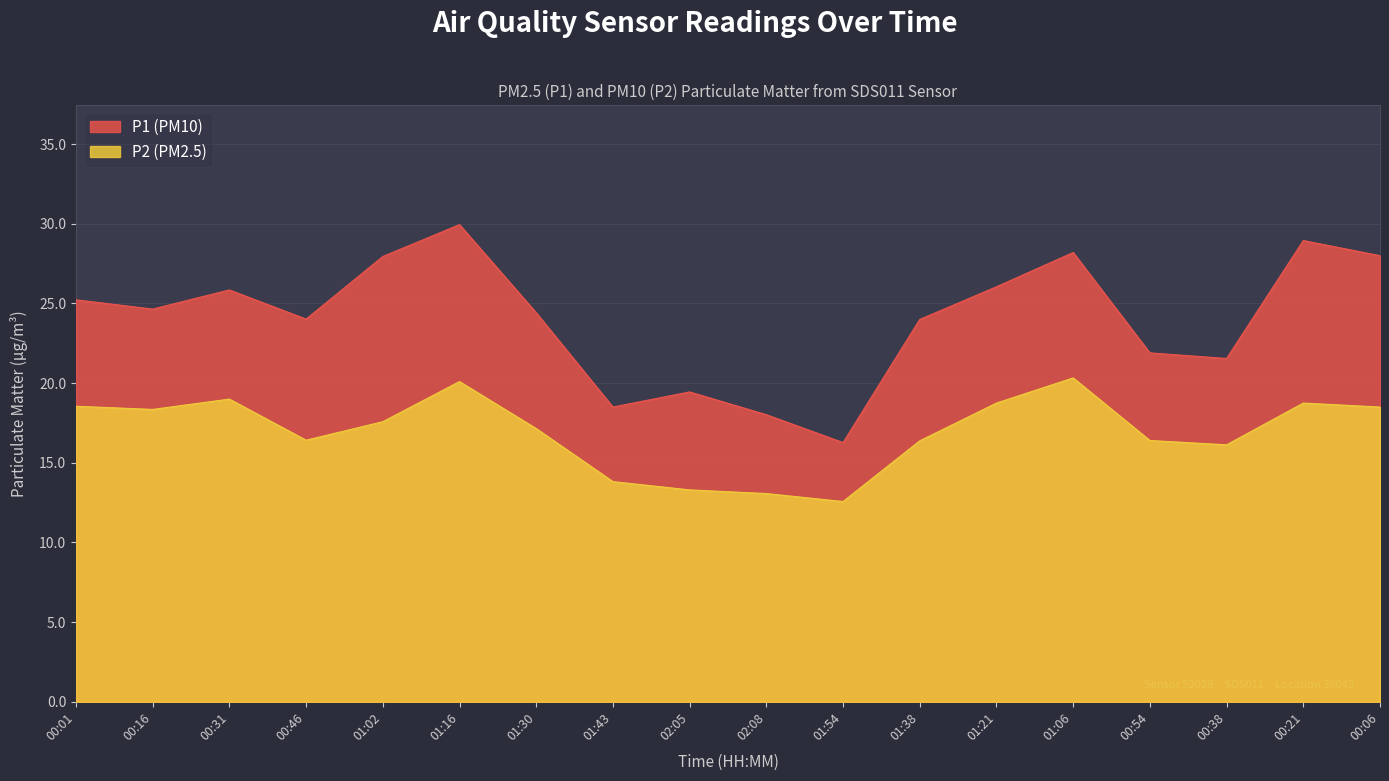

Which series has the largest total across all categories?

P1 (PM10)